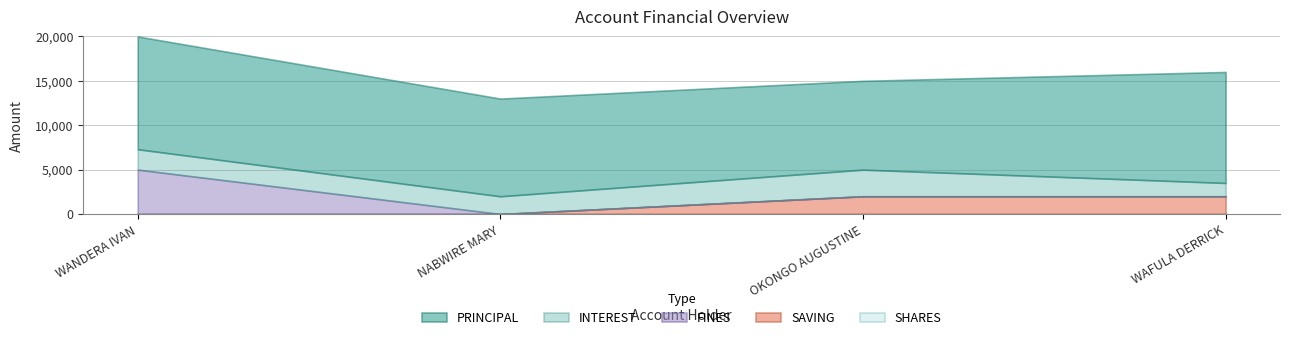

Rank the categories by FINES value from highest to lowest.

WANDERA IVAN, NABWIRE MARY, OKONGO AUGUSTINE, WAFULA DERRICK